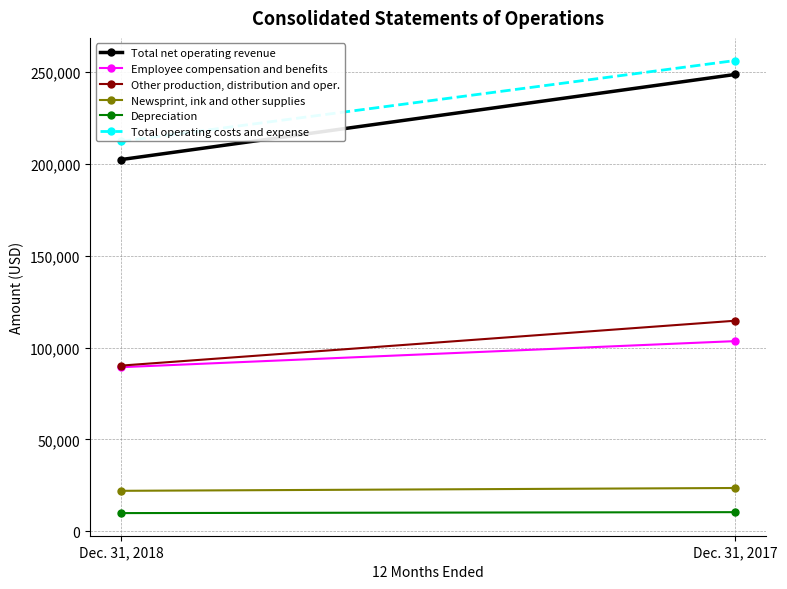

What is the greatest value displayed?

256208